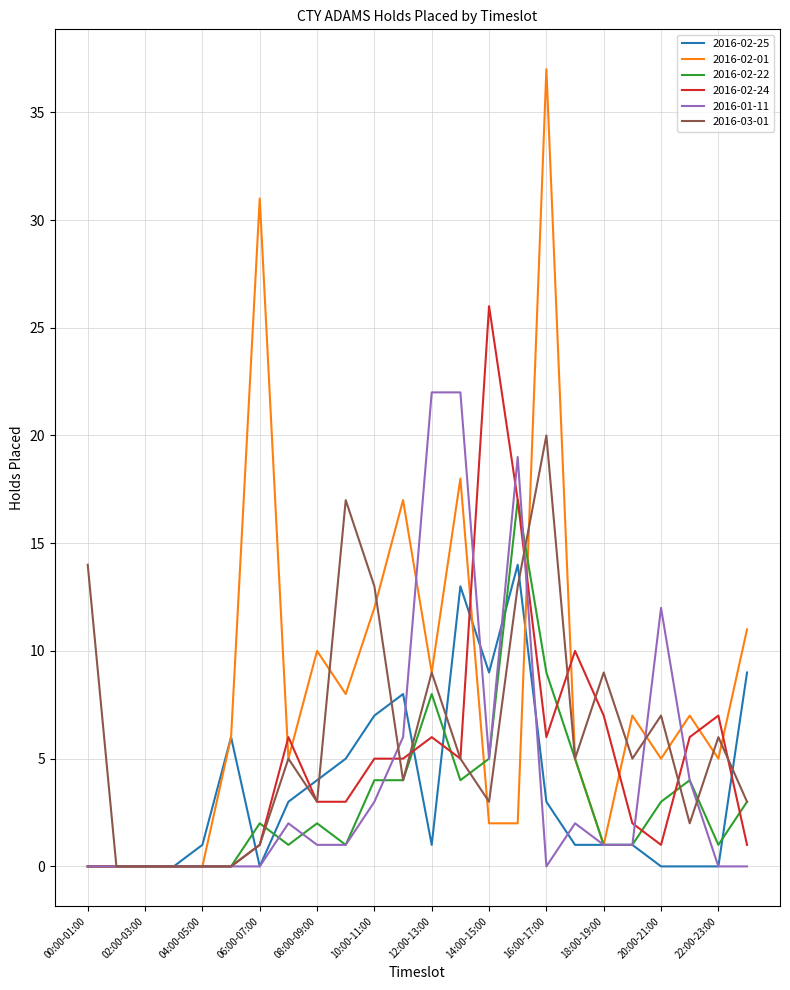

List the series in order of their peak value, highest first.

2016-02-01, 2016-02-24, 2016-01-11, 2016-03-01, 2016-02-22, 2016-02-25